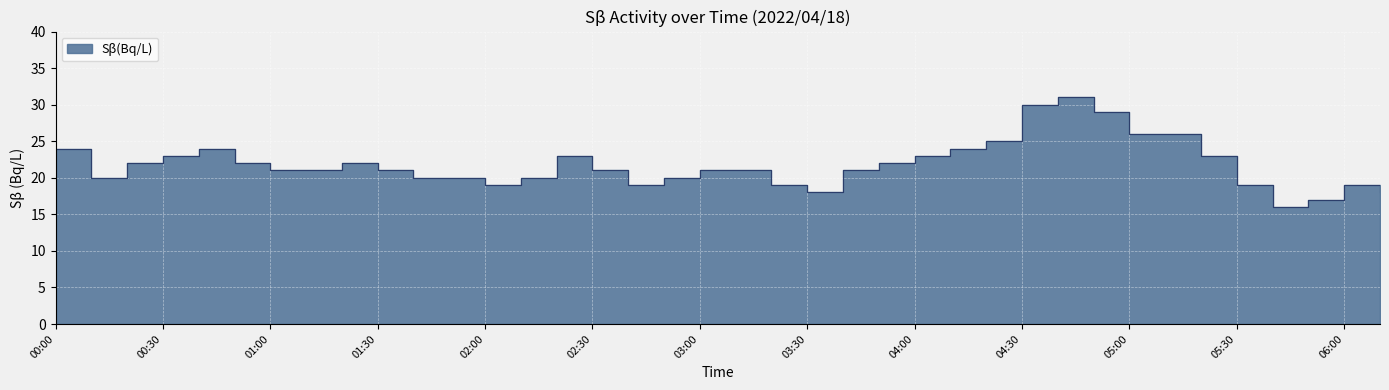

How many distinct data groups are displayed?

1